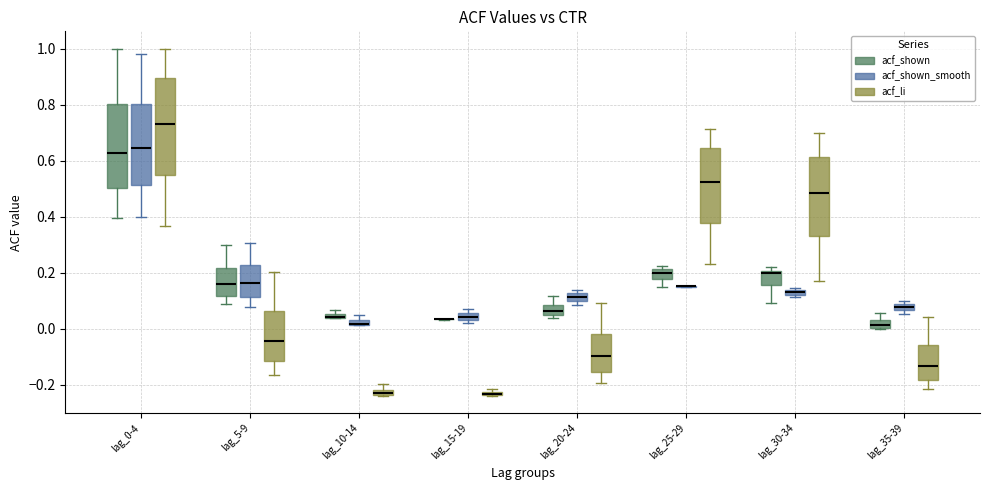

Where does the upper whisker of the box for lag_0-4 (acf_shown_smooth) end on the y-axis? The values are not printed on the chart, so give them approximately, as read against the axis.

0.98